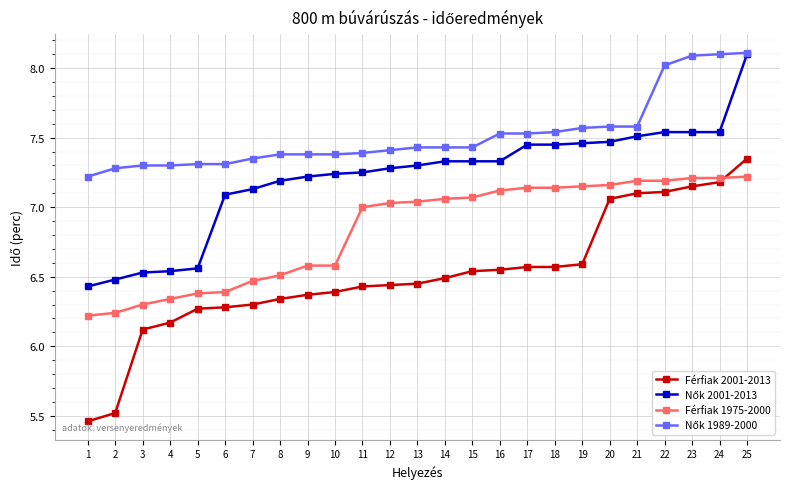

Is the value of Férfiak 2001-2013 at 15 greater than the value of Férfiak 1975-2000 at 13?

No